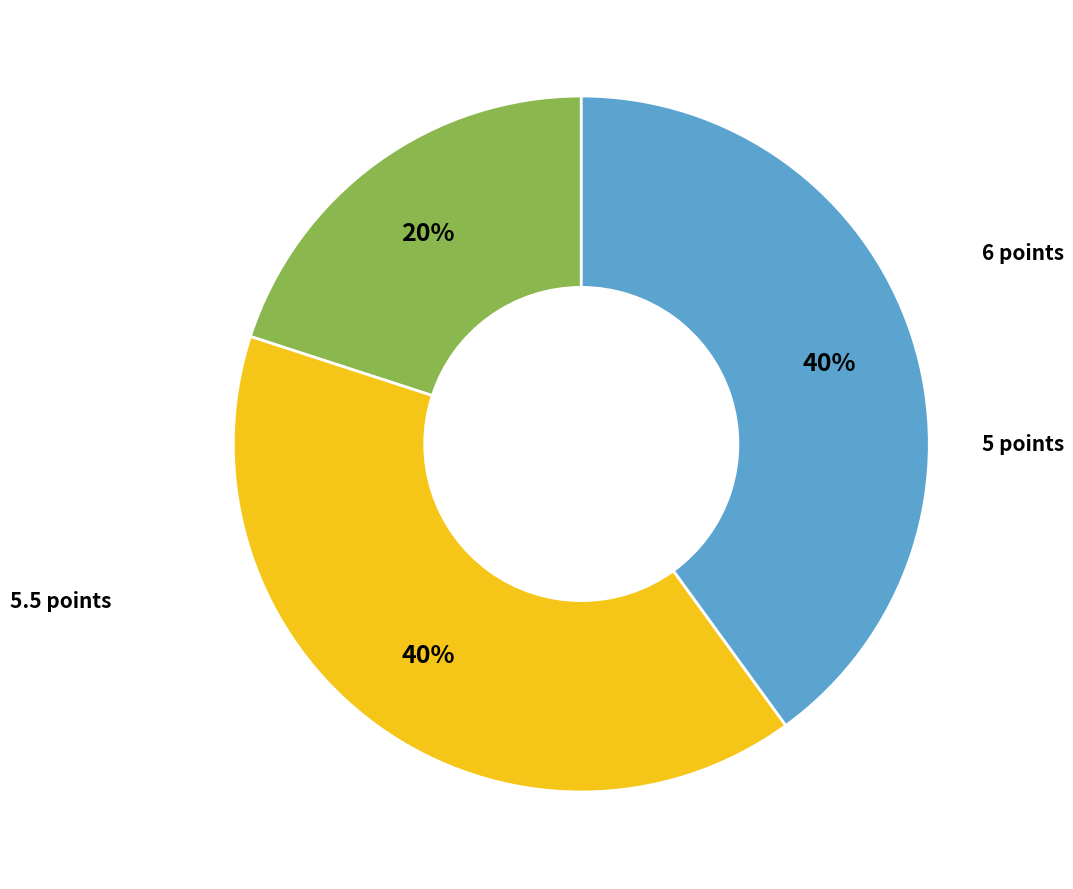

How many slices are in this pie chart?

3